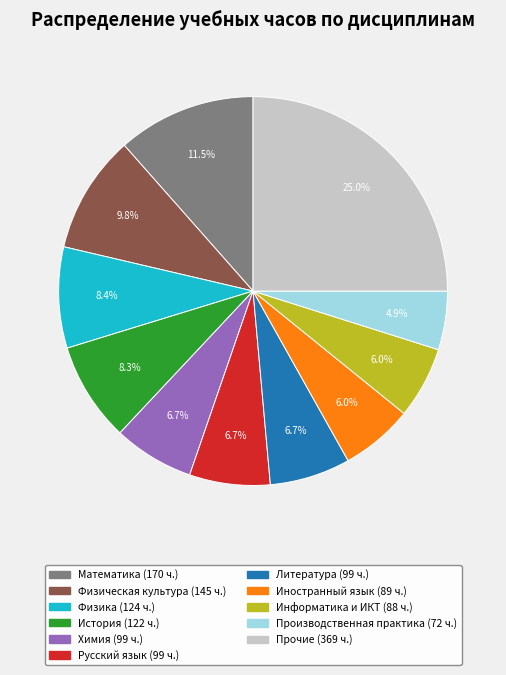

Does any single category account for the majority?

No